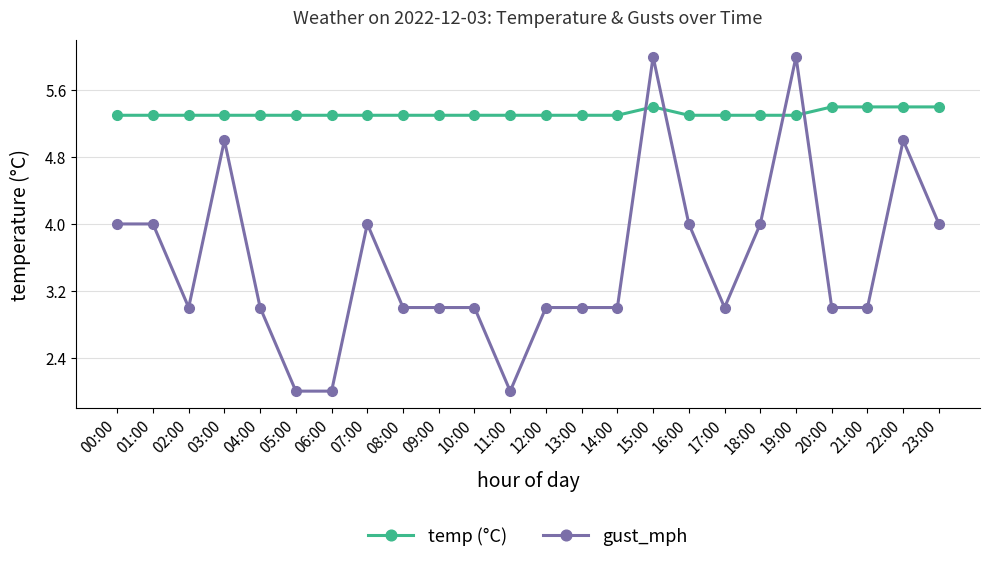

How many gust_mph values are between 3 and 4?

17